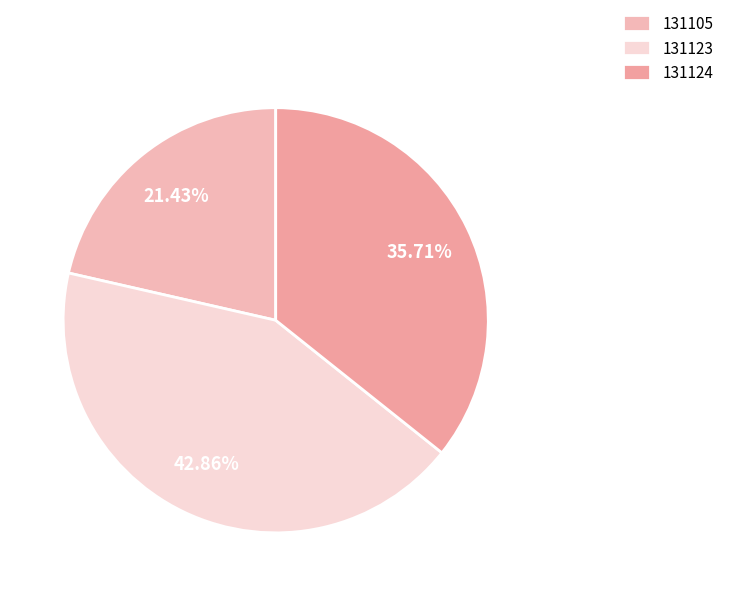

Is 131105 the majority of the pie?

No